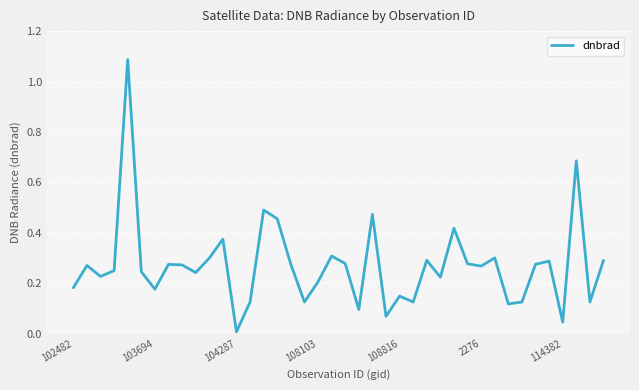

At which category does the chart reach its minimum across all series?

104287